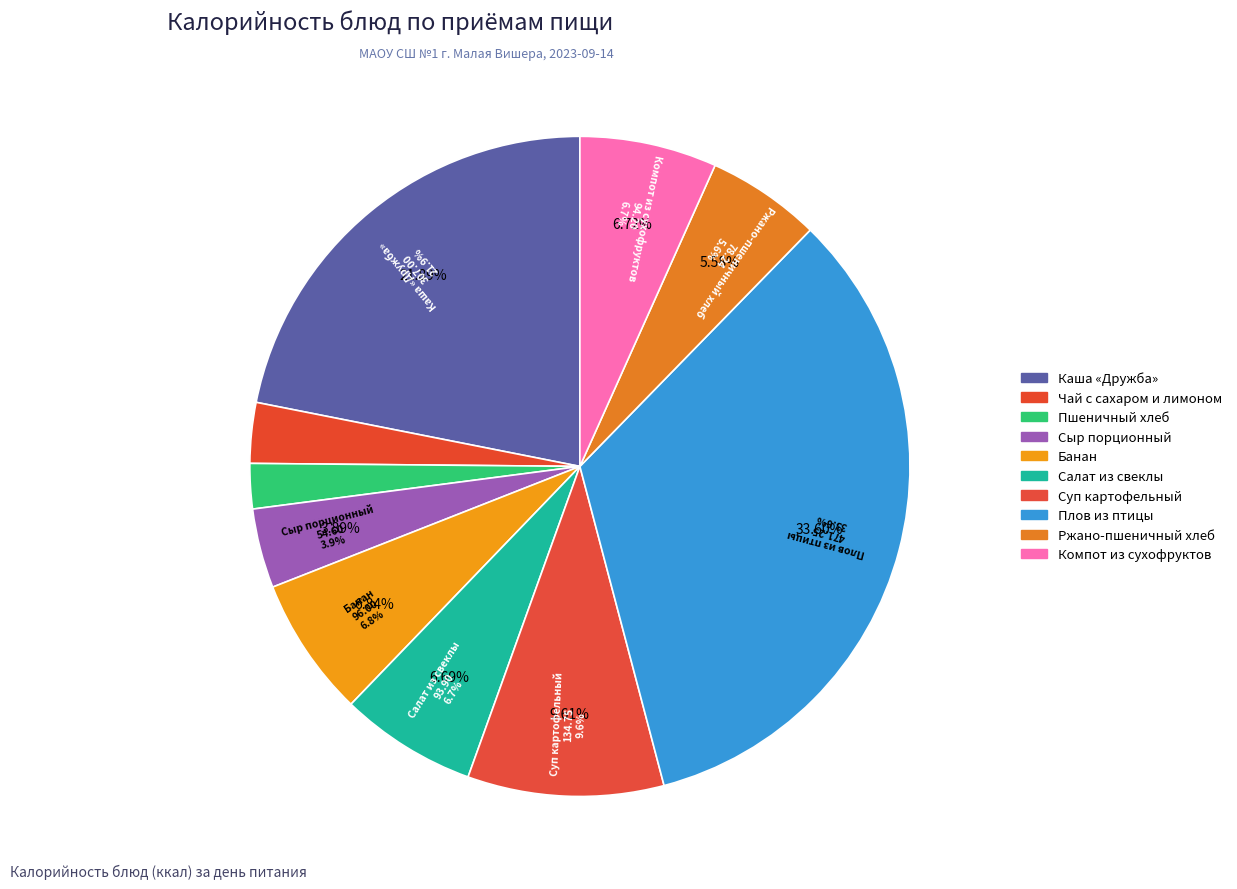

Is it true that Сыр порционный is 4% of the pie?

True